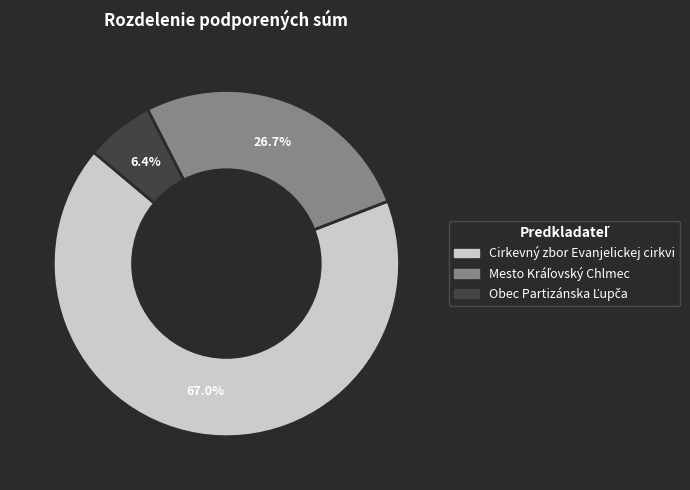

What is the largest slice in the pie chart?

Cirkevný zbor Evanjelickej cirkvi